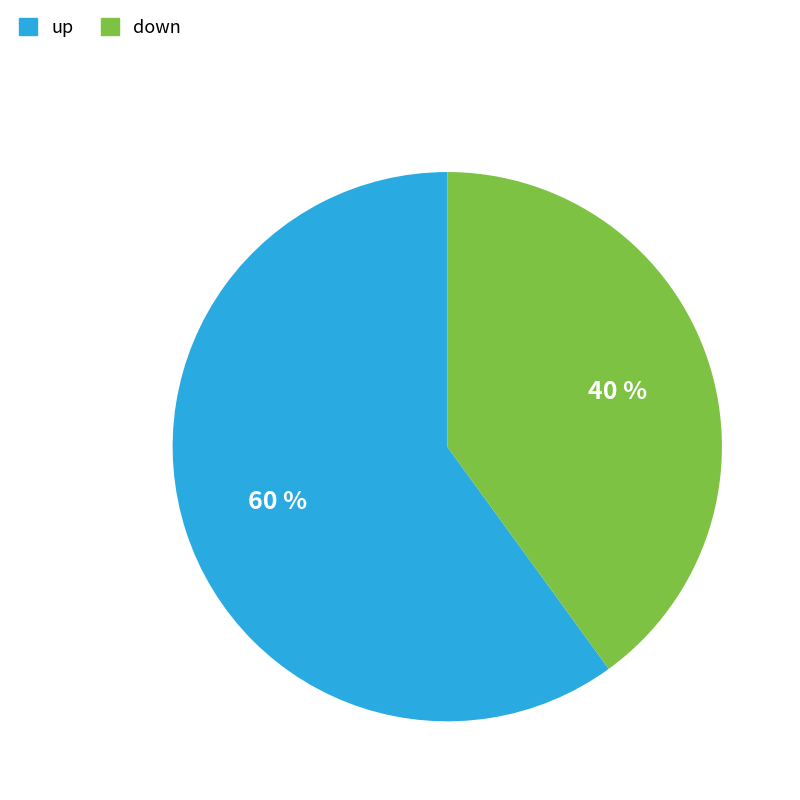

True or false: down accounts for 40% of the total.

True